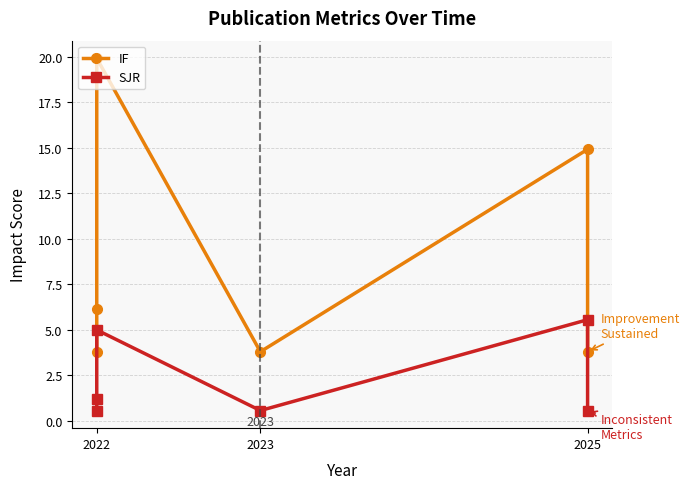

At which category does SJR reach its first local valley?

2023